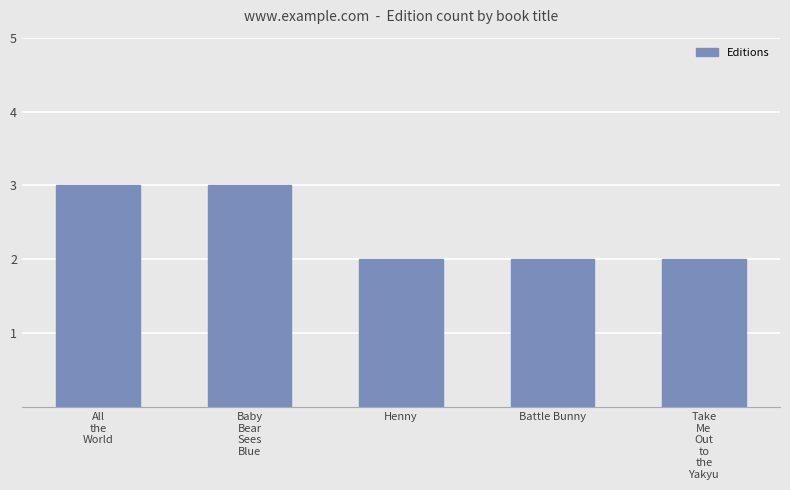

Reading left to right, what are all the values shown in this chart?

3	3	2	2	2